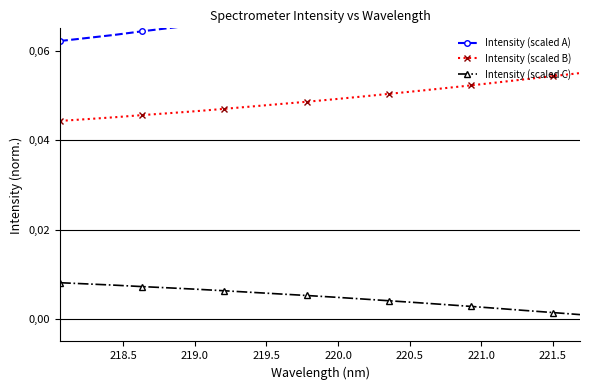

What is the sum of all Intensity (scaled C) values?

0.1